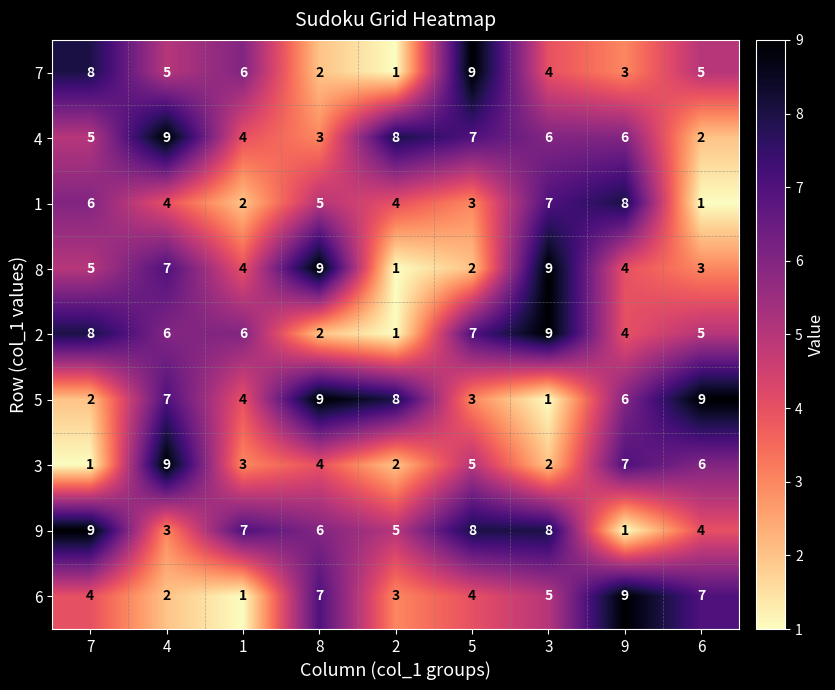

The value of 4 at 3 is 10. True or false?

False